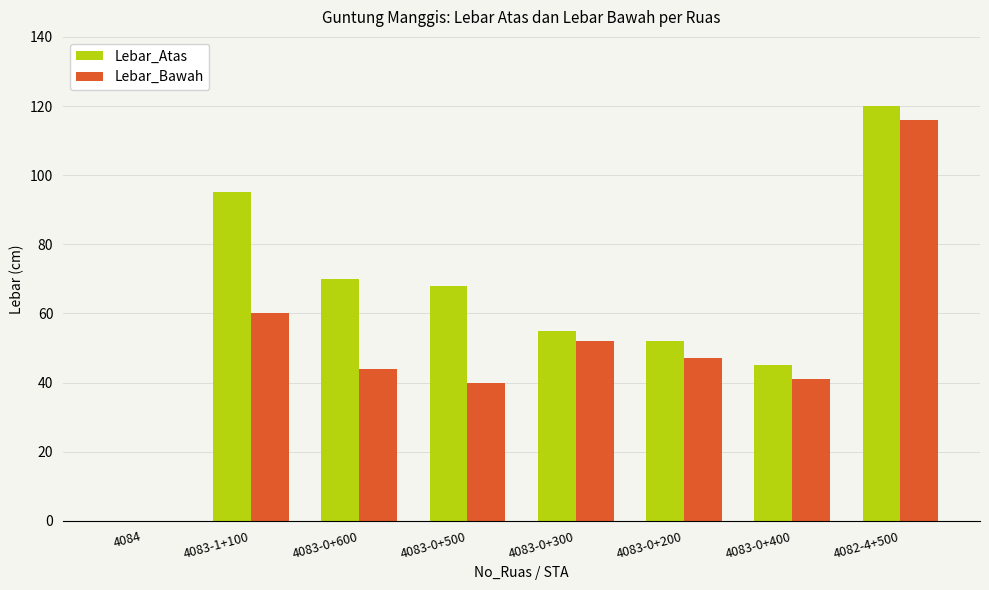

What is the sum of all Lebar_Atas values?

505